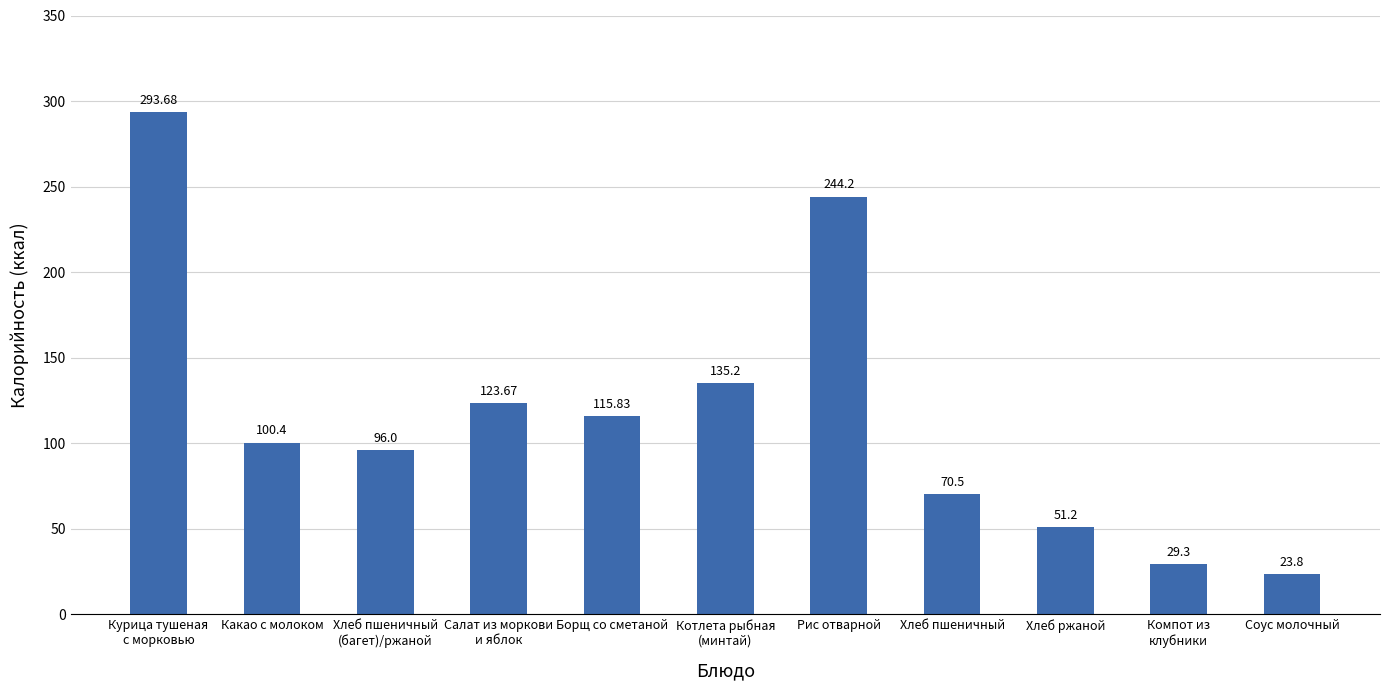

List the labels in order of value, largest first.

Курица тушеная
с морковью, Рис отварной, Котлета рыбная
(минтай), Салат из моркови
и яблок, Борщ со сметаной, Какао с молоком, Хлеб пшеничный
(багет)/ржаной, Хлеб пшеничный, Хлеб ржаной, Компот из
клубники, Соус молочный